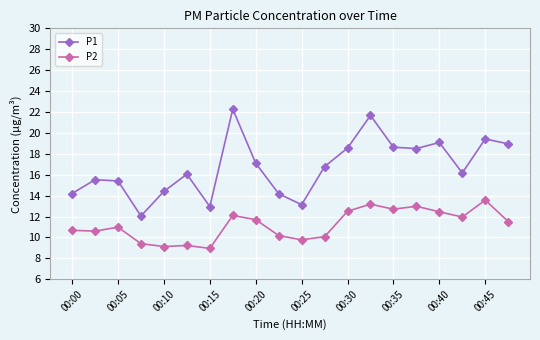

List the series in order of their peak value, highest first.

P1, P2